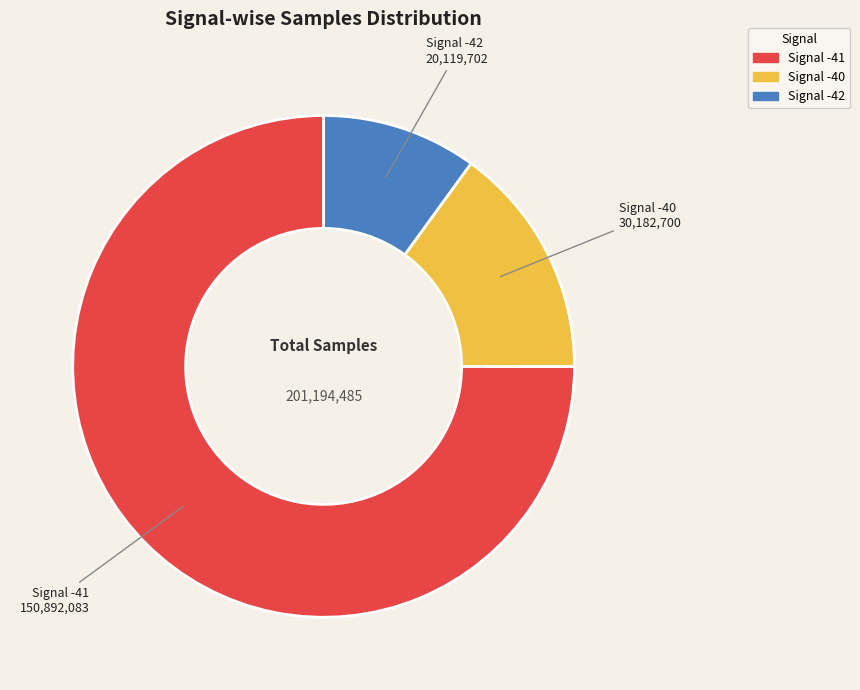

Which has a higher value, Signal -40 or Signal -42?

Signal -40